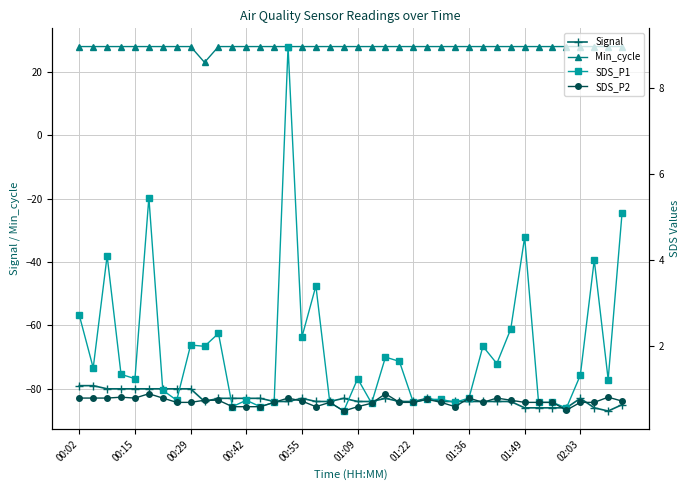

Rank the series by their maximum value, from highest to lowest.

Min_cycle, SDS_P1, SDS_P2, Signal